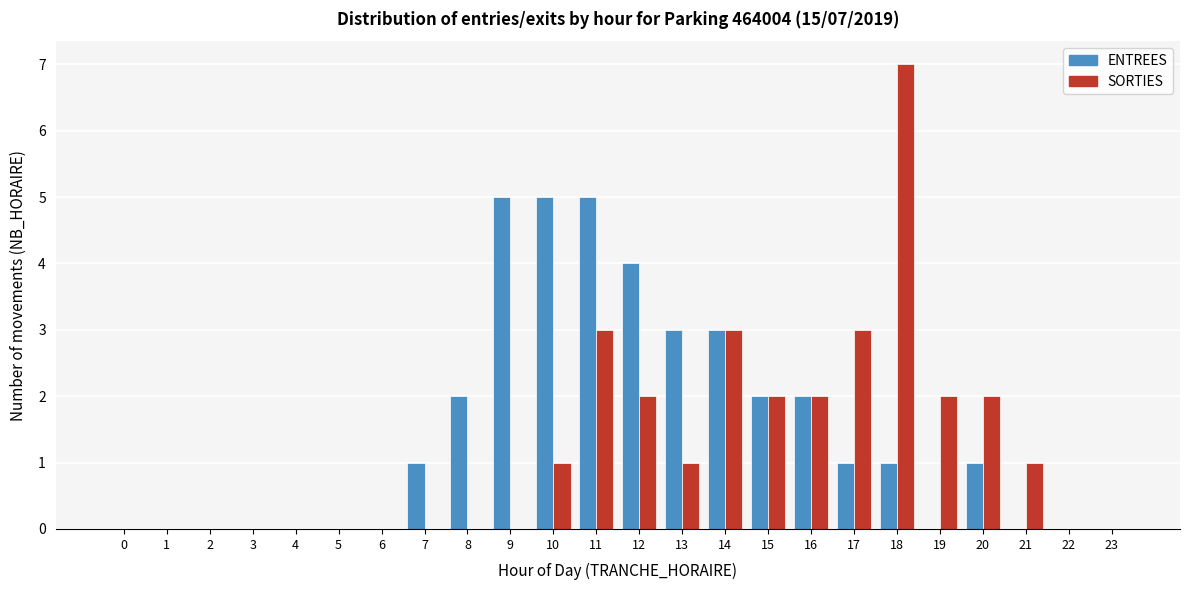

What is the highest value of the SORTIES series?

7